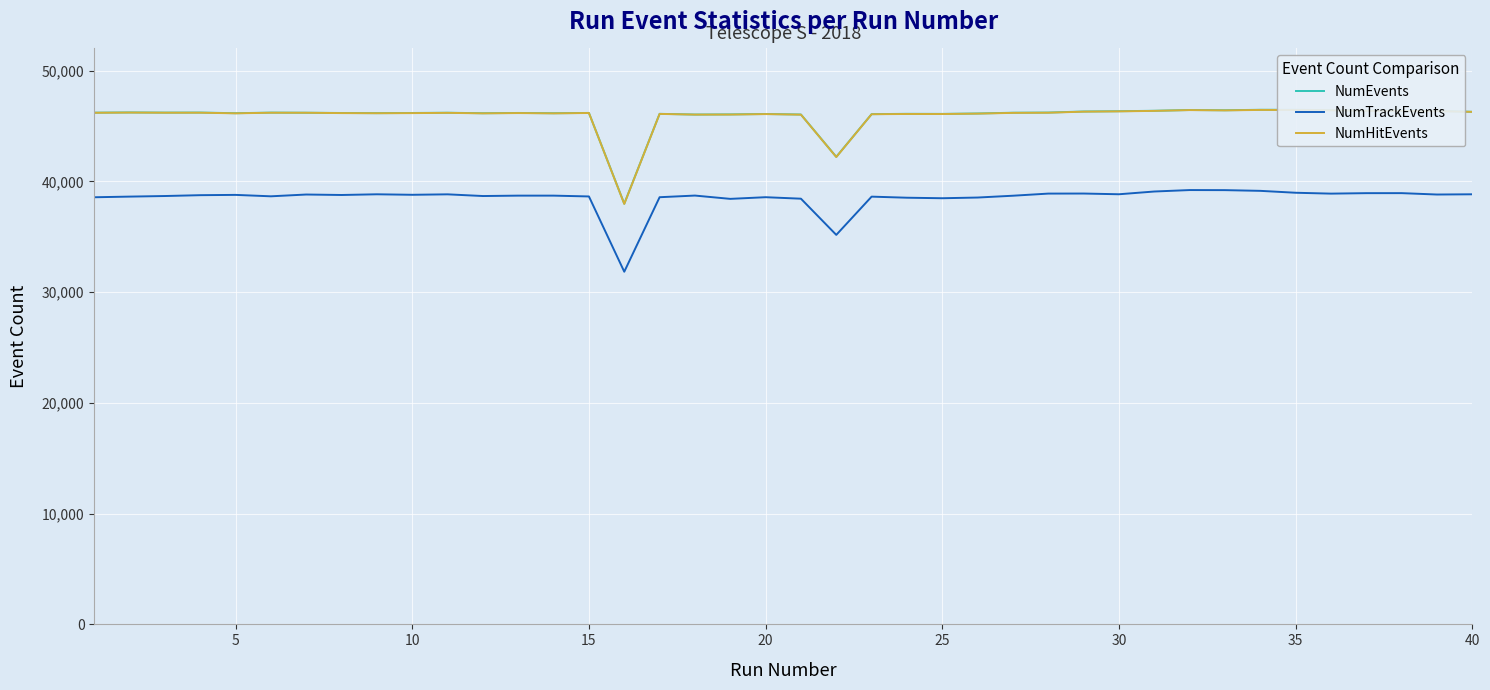

True or false: NumHitEvents and NumTrackEvents intersect in this chart.

False